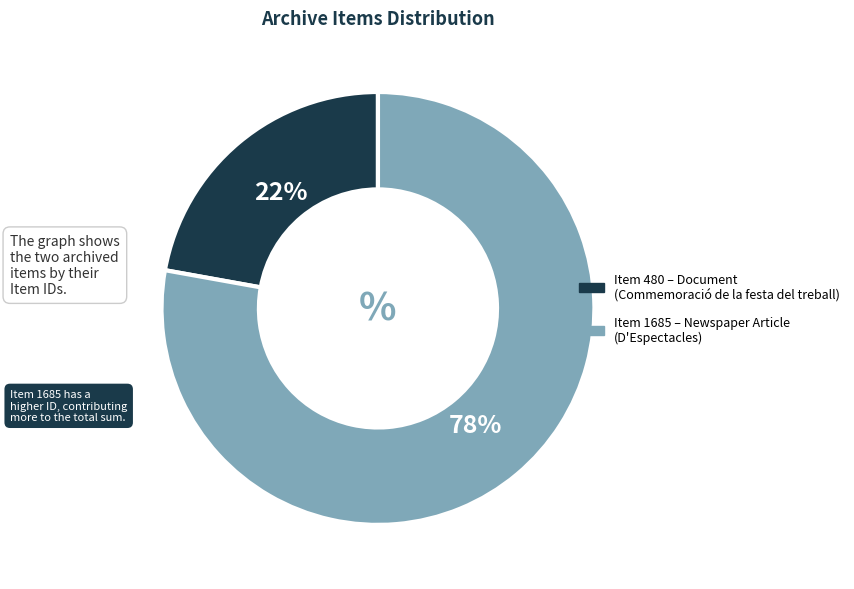

To the nearest percent, what is the average slice percentage?

50%